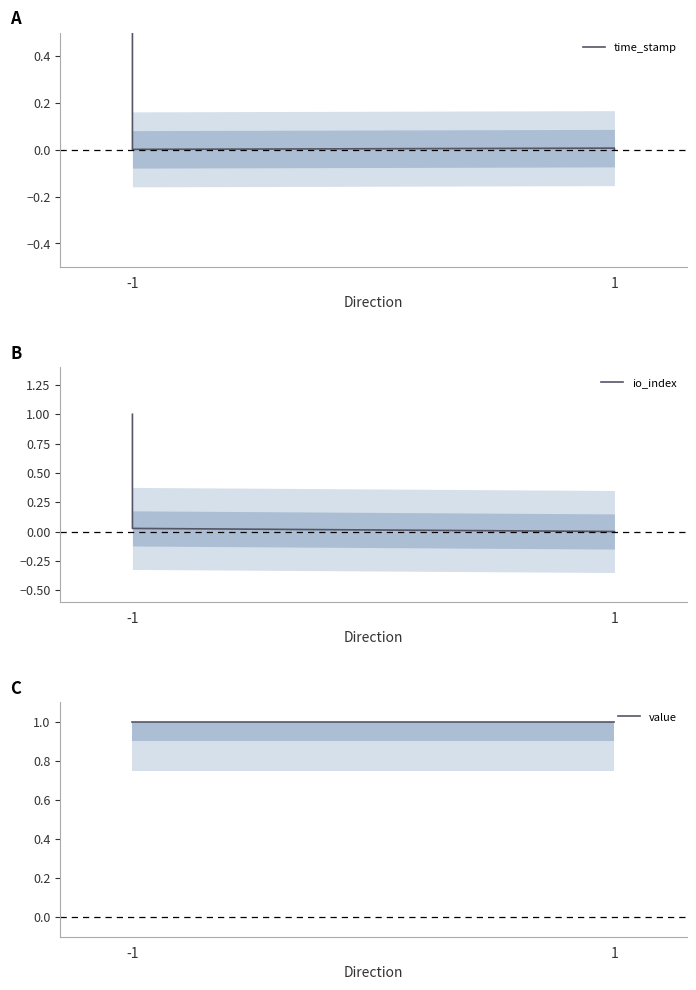

Rank the series by their maximum value, from highest to lowest.

time_stamp, io_index, value